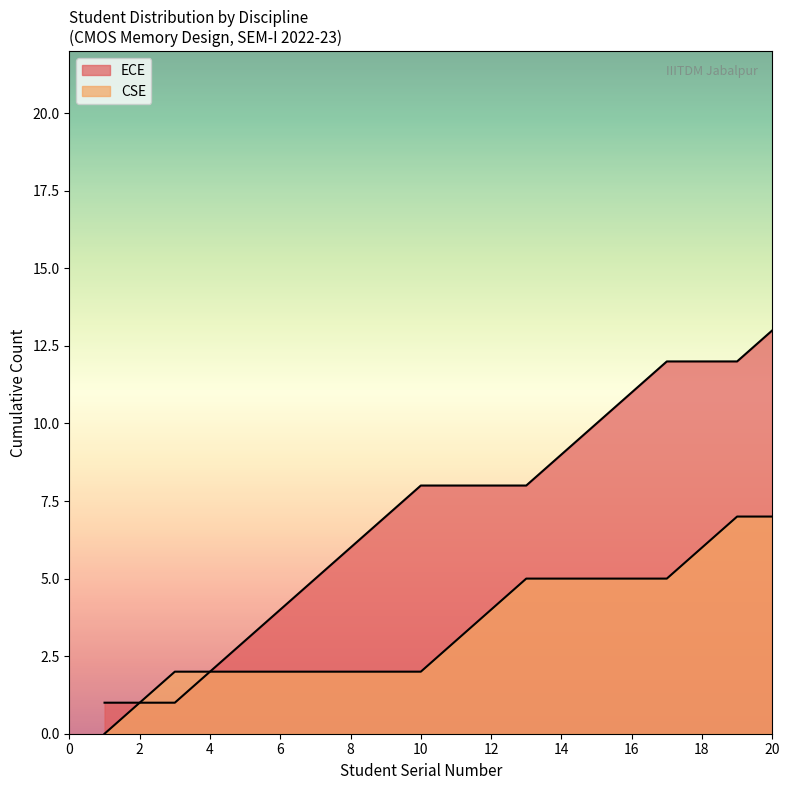

How many lines are shown in the chart?

2